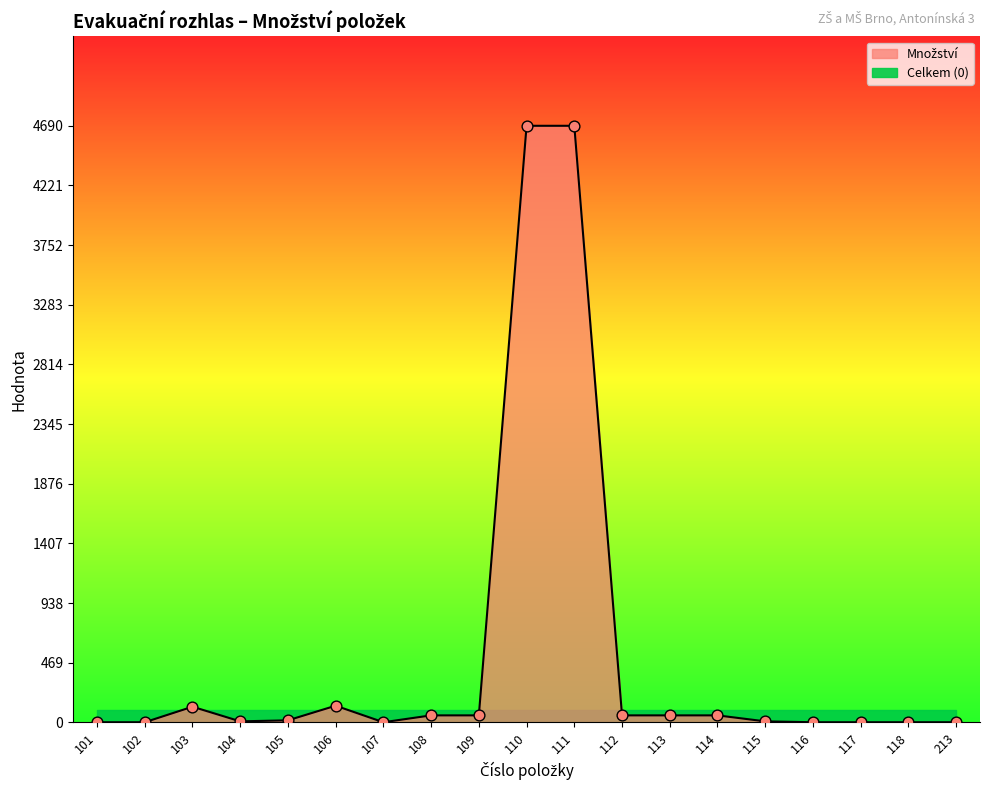

What is the change in value from 105 to 117?

-15